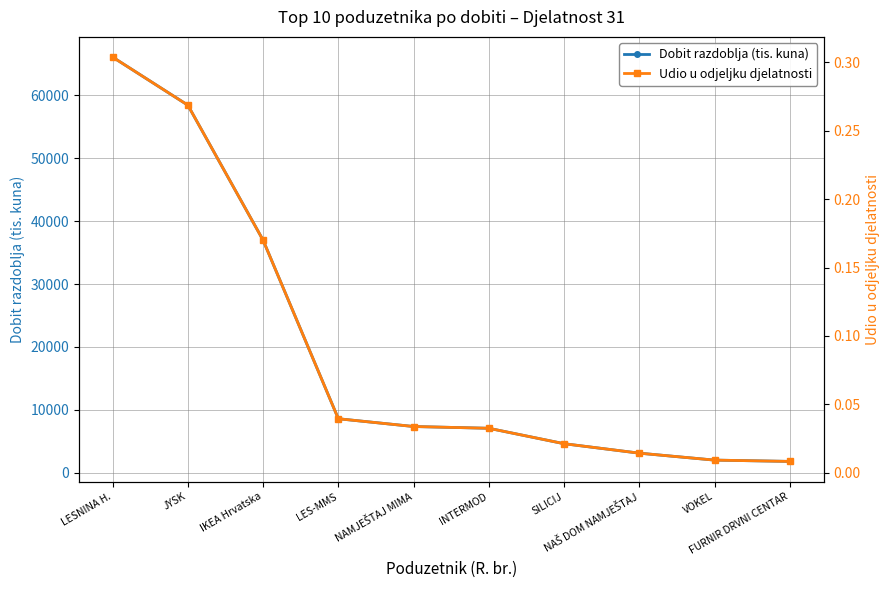

What is the value of the Dobit razdoblja (tis. kuna) point at the 10th from the left?

1785.9